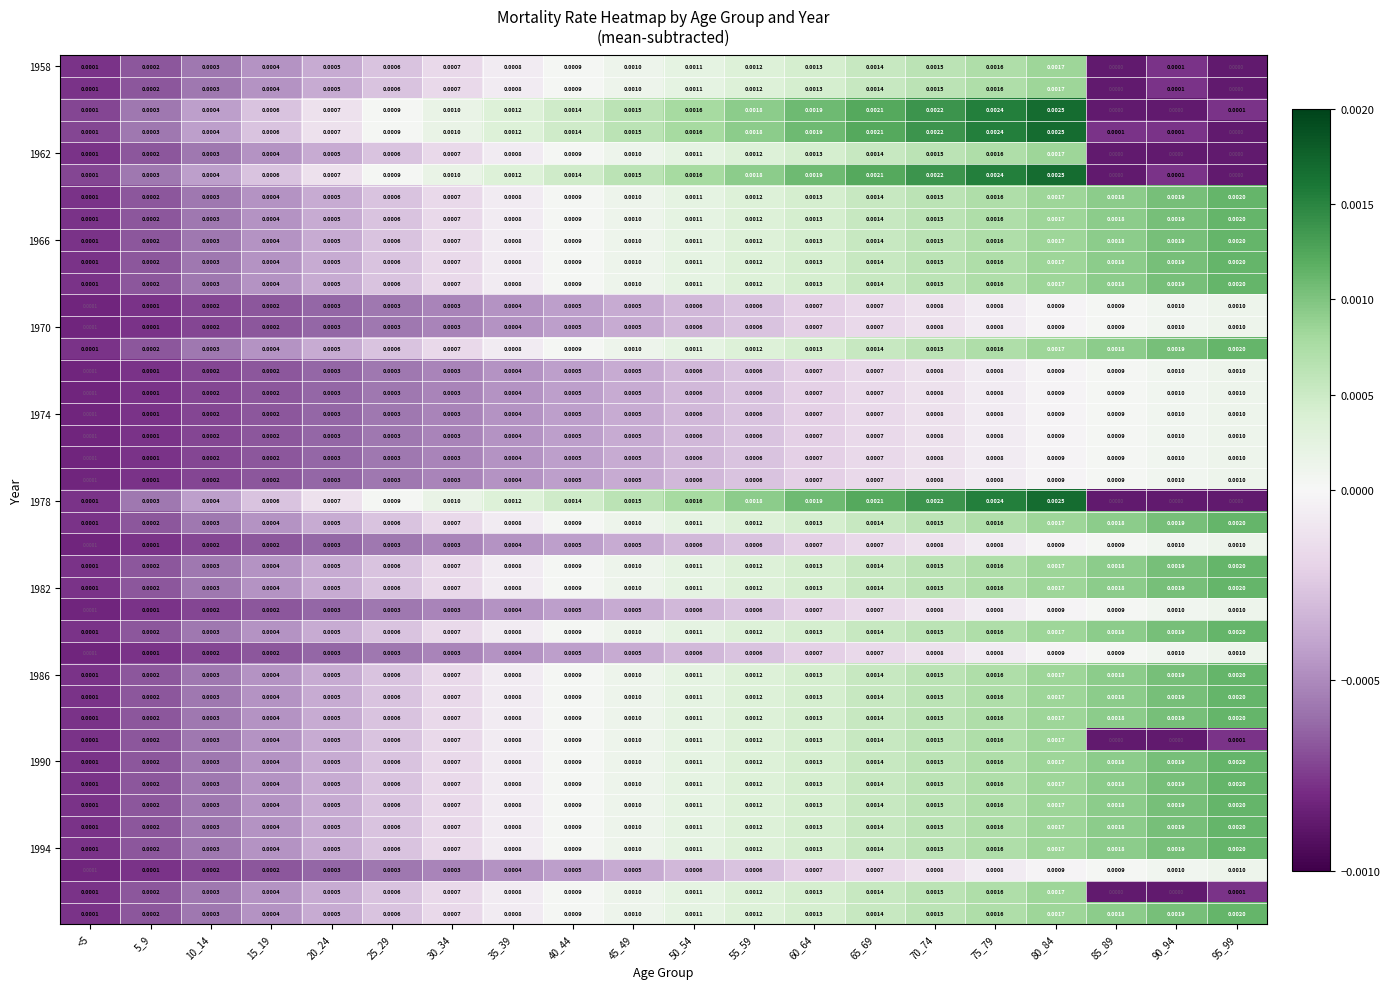

How many series are shown in this chart?

40